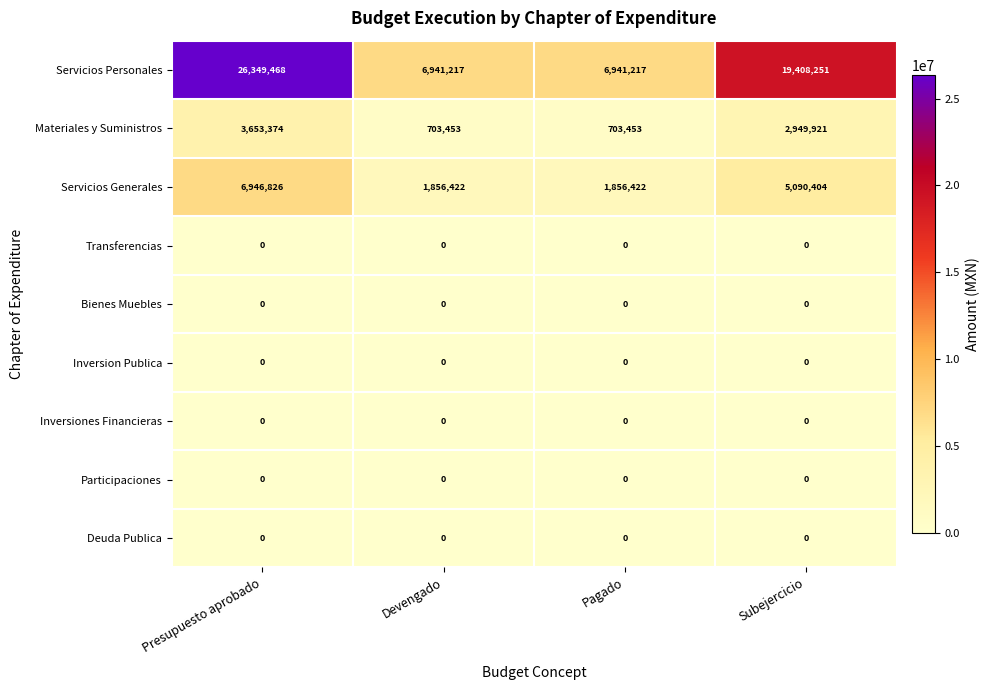

True or false: Servicios Personales has a value of 19408251 at Subejercicio.

True